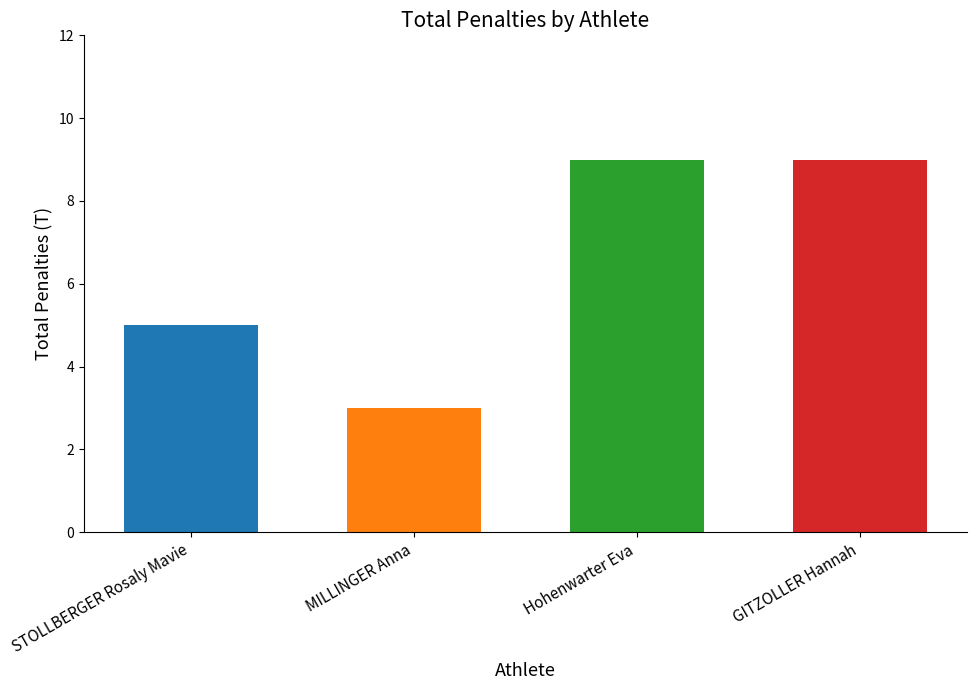

What is the label of the 4th bar from the left?

GITZOLLER Hannah